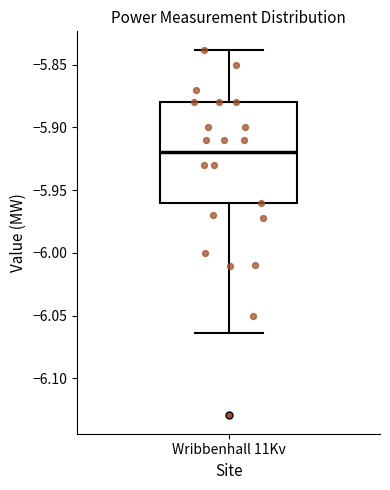

Where does the median line of the box for Wribbenhall 11Kv sit on the y-axis? The values are not printed on the chart, so give them approximately, as read against the axis.

-5.920